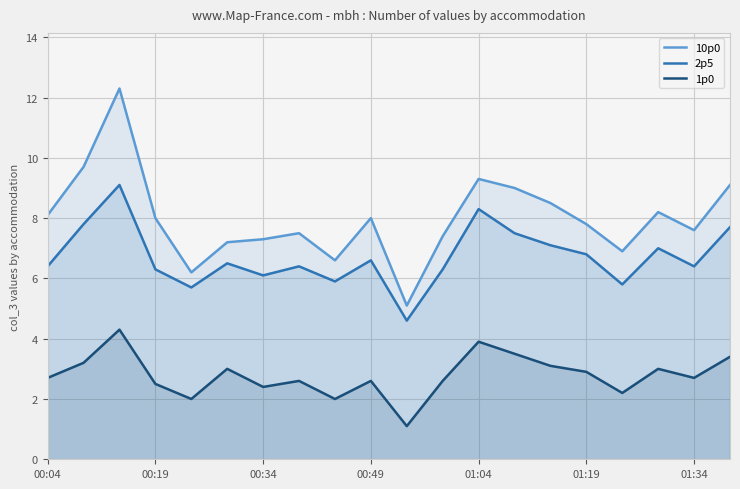

How many interior local peaks does the 2p5 series have?

6